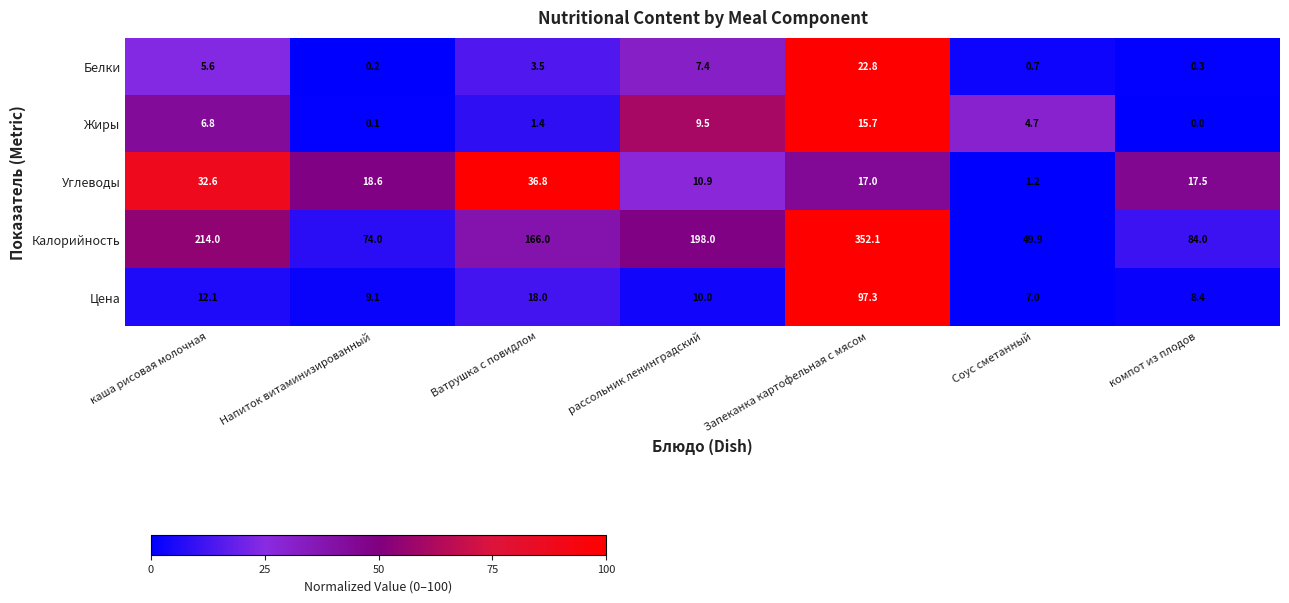

Is it true that Калорийность equals 330.1 at рассольник ленинградский?

False